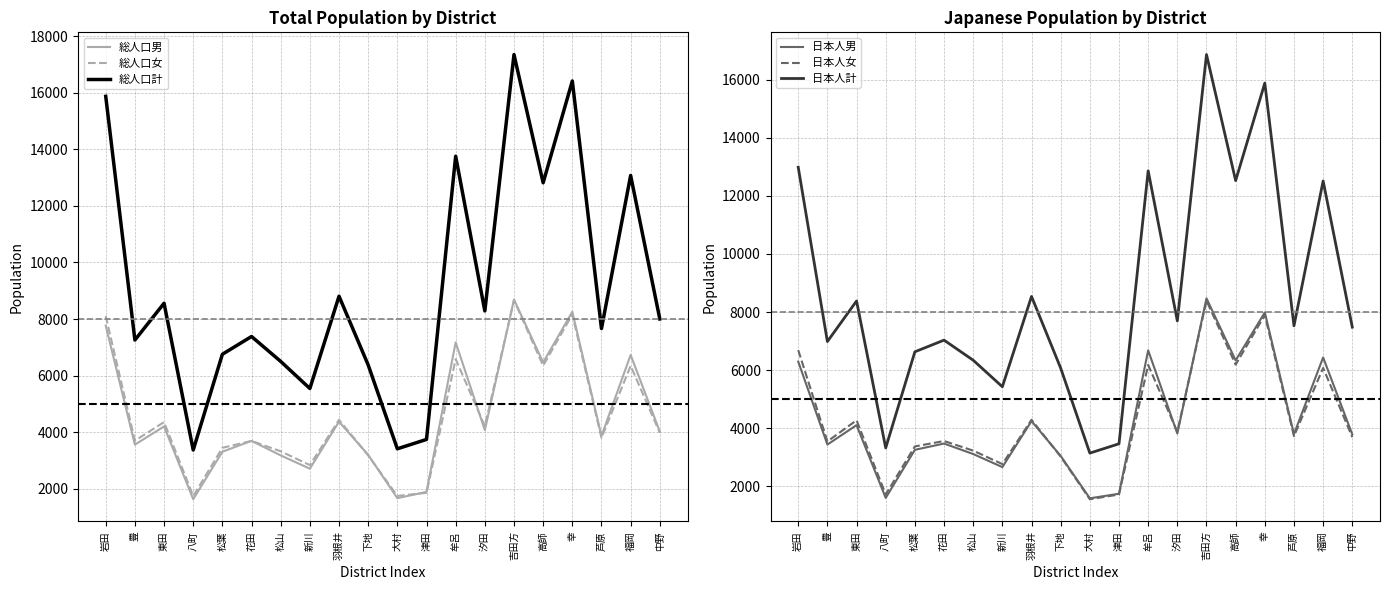

Where is the first local maximum for 日本人計?

東田